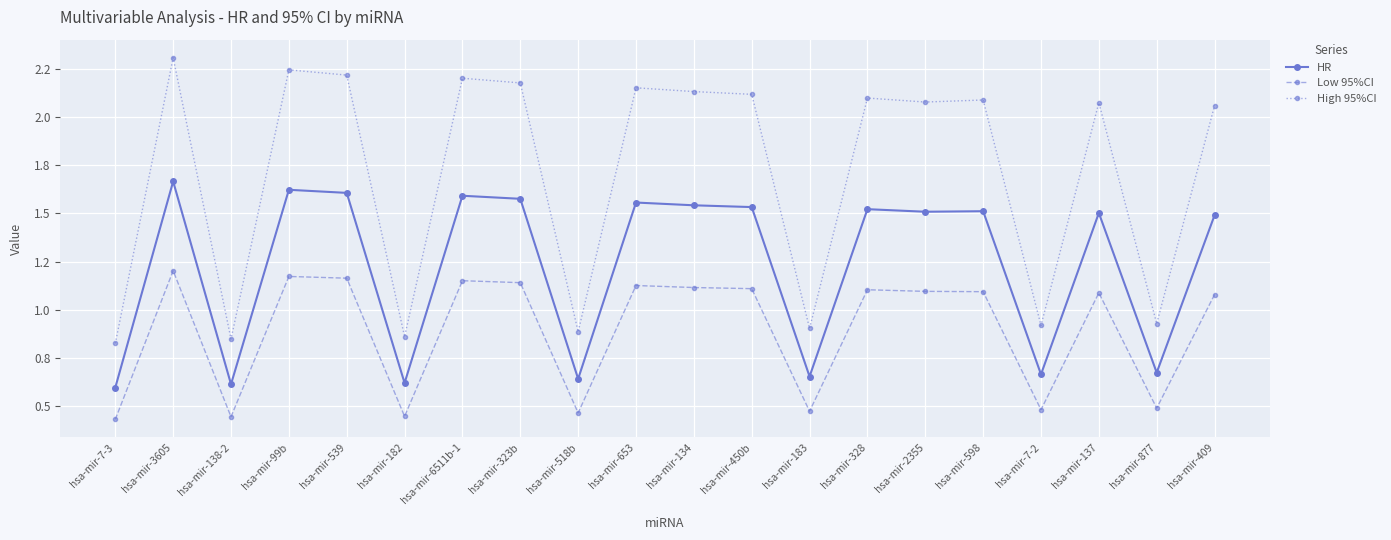

Rank the series by their maximum value, from lowest to highest.

Low 95%CI, HR, High 95%CI